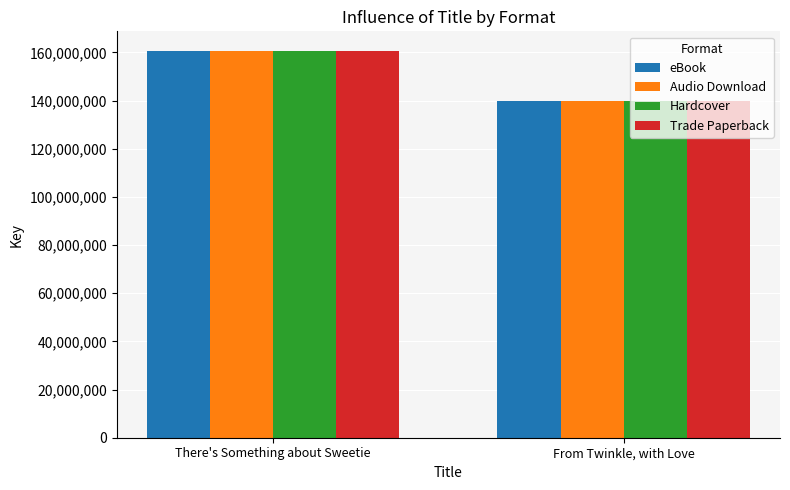

Is it true that Hardcover equals 139874240 at From Twinkle, with Love?

True